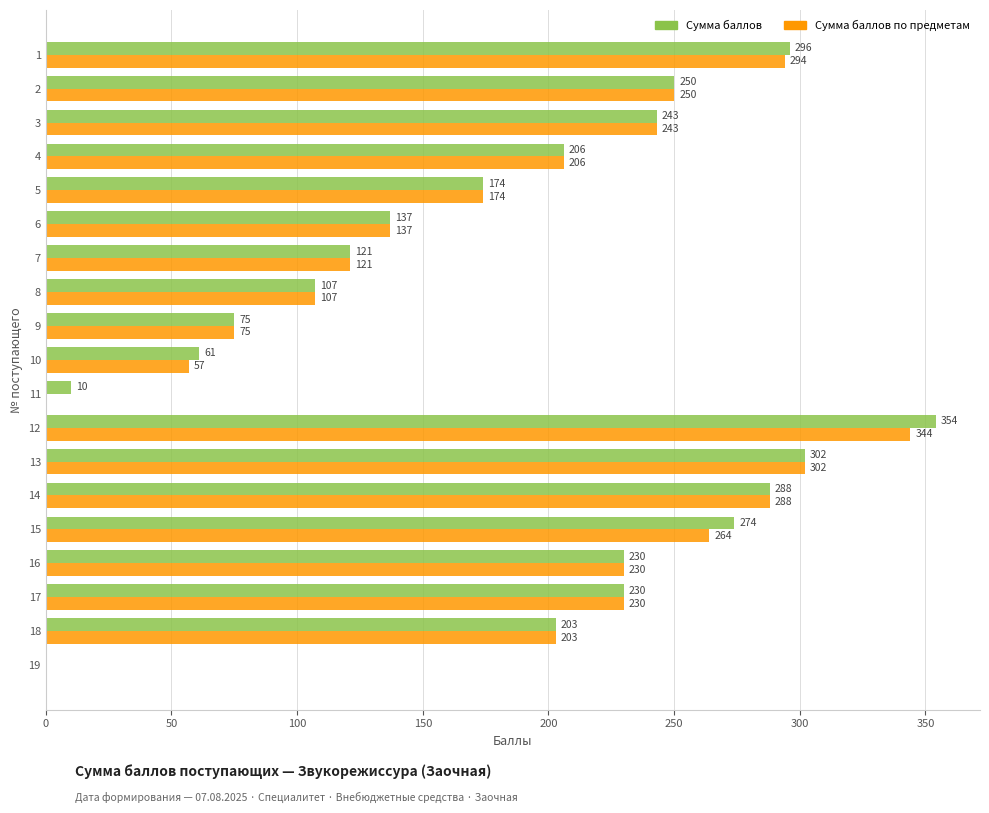

Which category has the highest value in the Сумма баллов series?

12